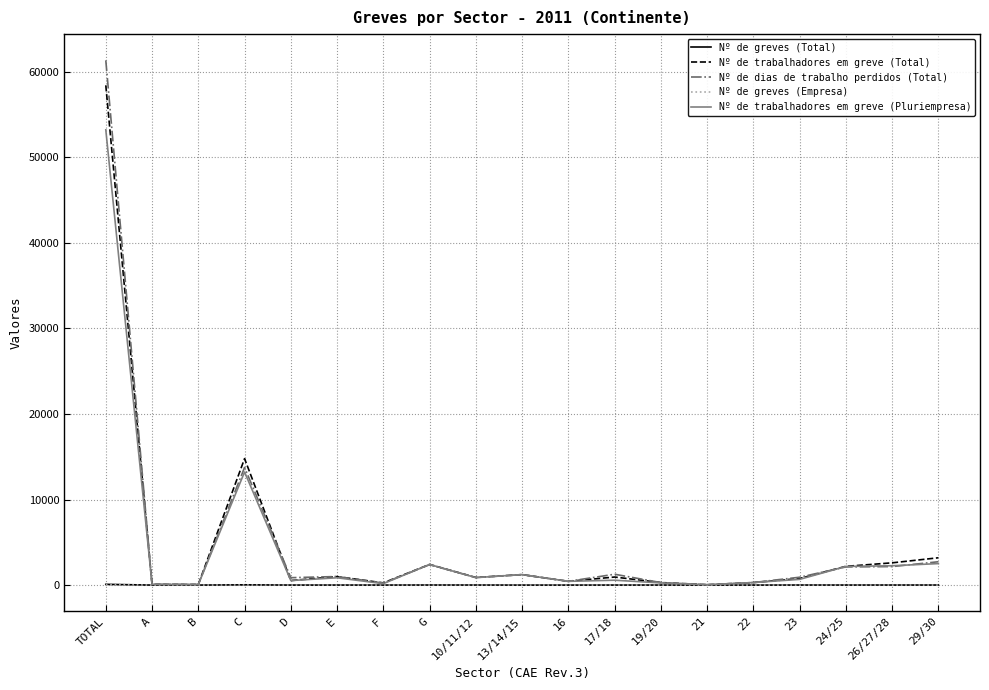

True or false: Nº de trabalhadores em greve (Pluriempresa) has more than 2 interior local peaks.

True